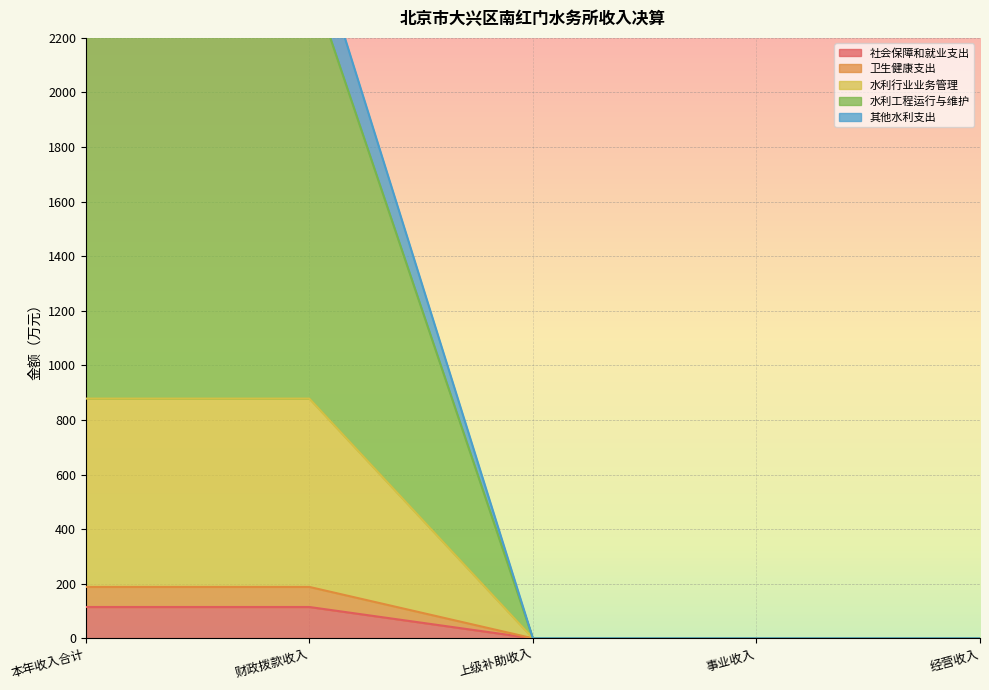

What are all the series names shown in the legend?

社会保障和就业支出, 卫生健康支出, 水利行业业务管理, 水利工程运行与维护, 其他水利支出